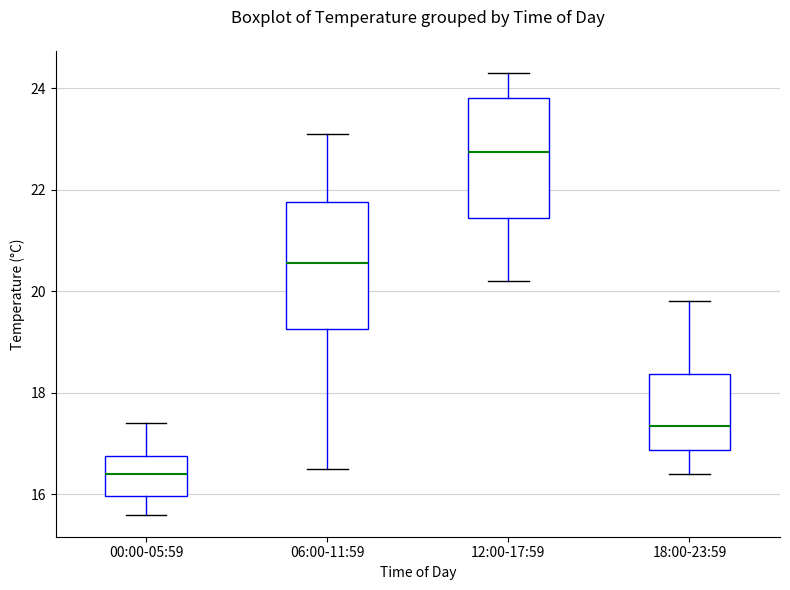

Where does the median line of the box for 06:00-11:59 sit on the y-axis? The values are not printed on the chart, so give them approximately, as read against the axis.

20.6